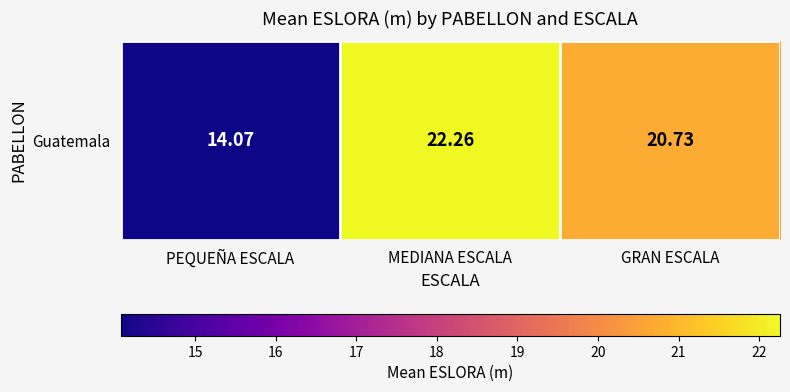

Count the number of values greater than 20.

2